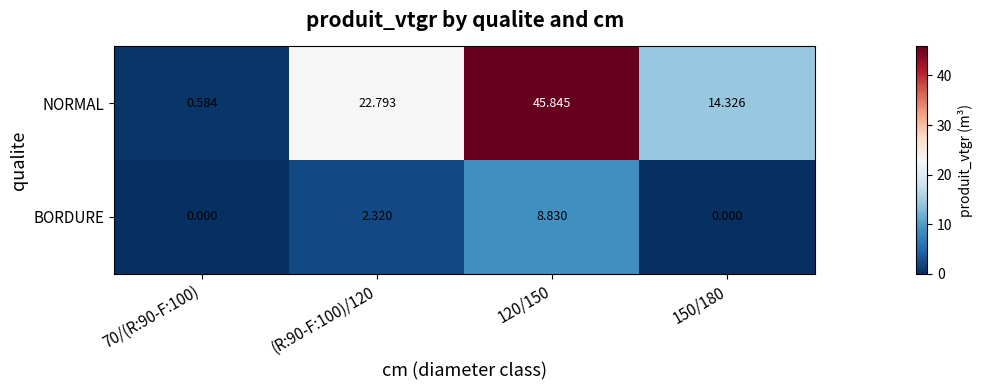

At how many categories does at least one series exceed 9?

3